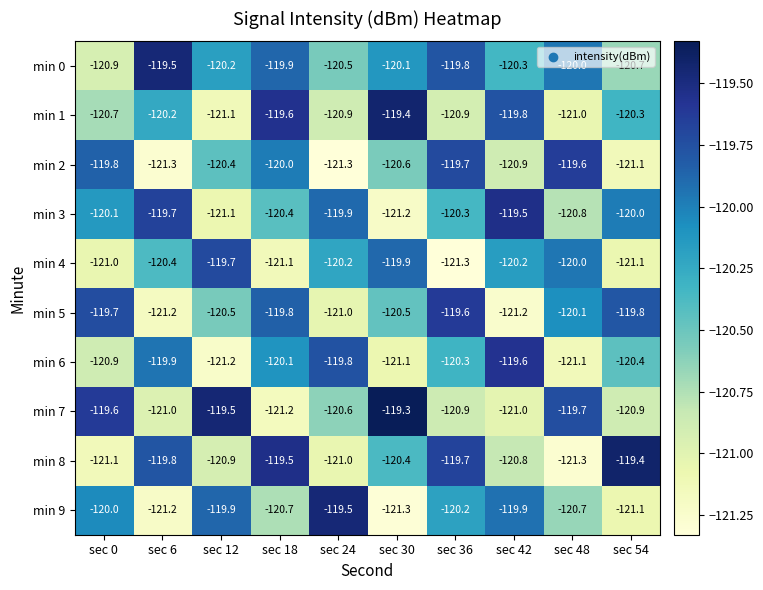

What is the difference between the second highest and second lowest values in the min 1 series?

1.4